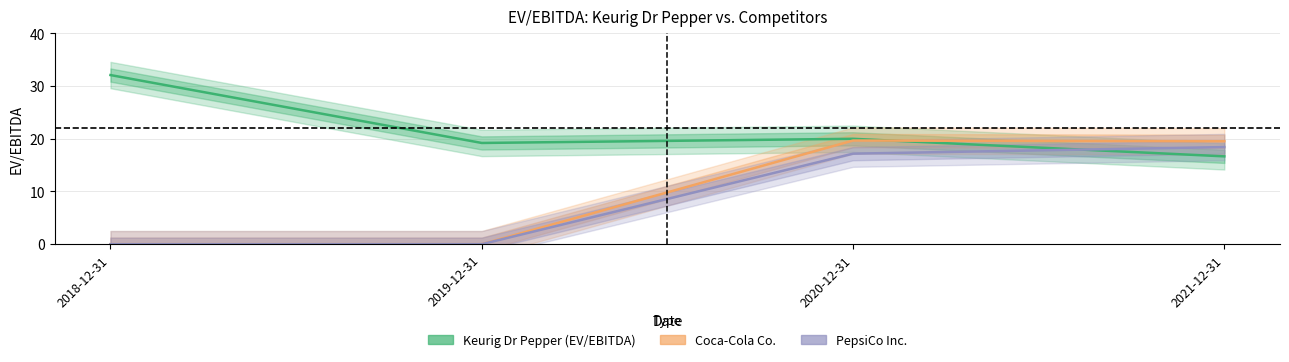

Where is the first local maximum for Keurig Dr Pepper (EV/EBITDA)?

2020-12-31